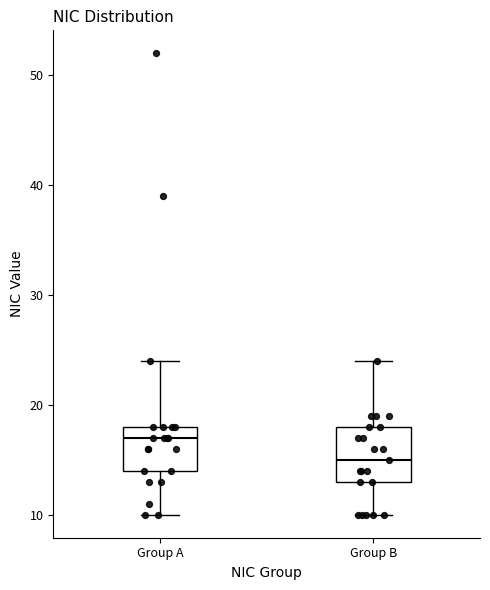

Reading left to right, read every box against the y-axis: the position of its median line, the range the box covers, and the ends of its whiskers. The values are not printed on the chart, so give them approximately, as read against the axis.

Group A: median 17, box 14 to 18, whiskers 10 to 24
Group B: median 15, box 13 to 18, whiskers 10 to 24